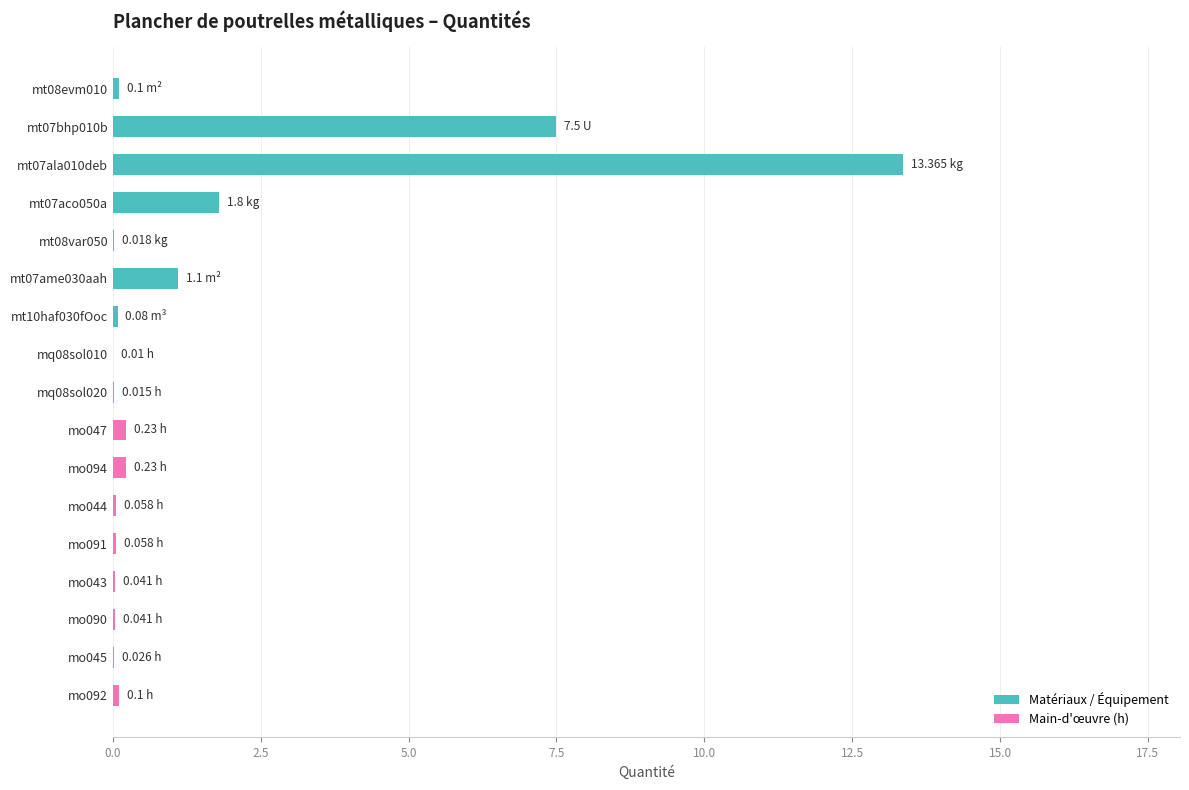

Are the bars horizontal?

Yes